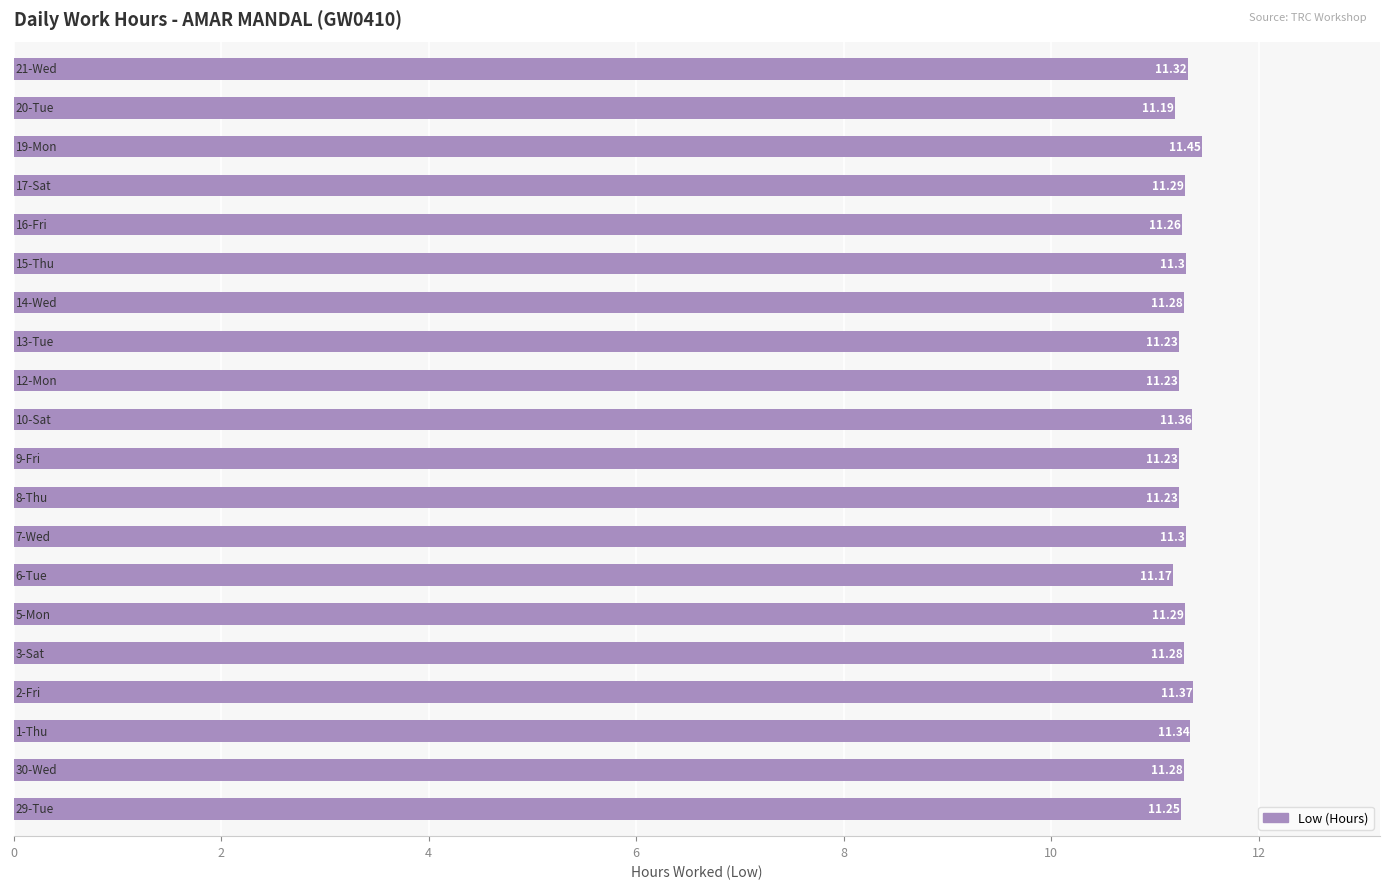

What is the difference between the maximum and second lowest values?

0.3